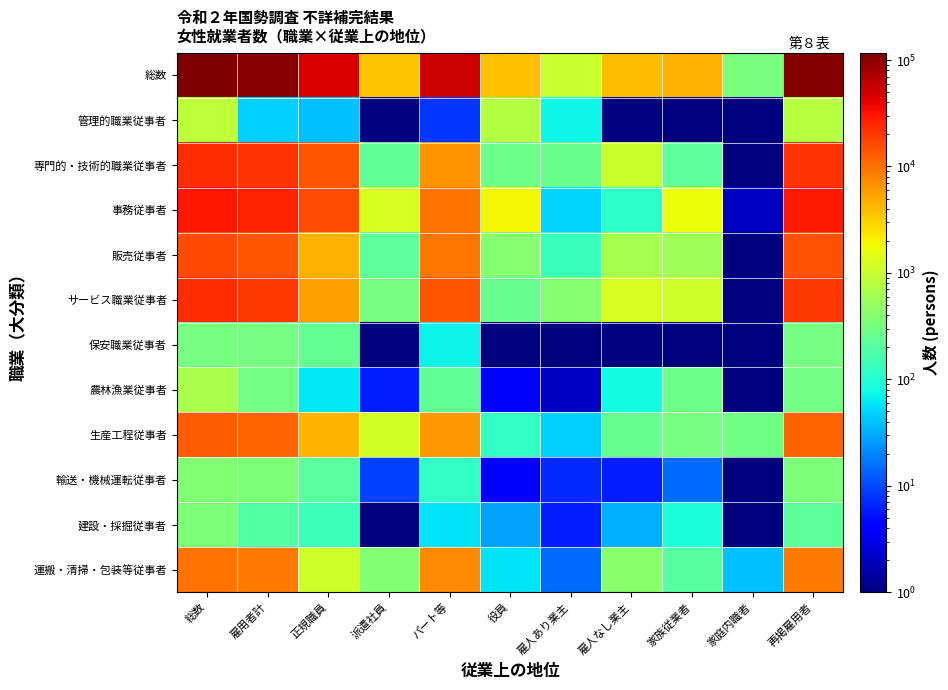

Reading left to right, what are all the values shown in this chart?

総数: 総数=117106.0	雇用者計=103614.0	正規職員=46243.0	派遣社員=3587.0	パート等=53784.0	役員=3815.0	雇人あり業主=999.0	雇人なし業主=3836.0	家族従業者=4503.0	家庭内職者=339.0	再掲雇用者=107429.0
管理的職業従事者: 総数=888.0	雇用者計=47.0	正規職員=39.0	派遣社員=0.1	パート等=8.0	役員=766.0	雇人あり業主=74.0	雇人なし業主=0.1	家族従業者=1.0	家庭内職者=0.1	再掲雇用者=813.0
専門的・技術的職業従事者: 総数=22937.0	雇用者計=21111.0	正規職員=14381.0	派遣社員=235.0	パート等=6495.0	役員=284.0	雇人あり業主=264.0	雇人なし業主=1054.0	家族従業者=224.0	家庭内職者=0.1	再掲雇用者=21395.0
事務従事者: 総数=30529.0	雇用者計=26751.0	正規職員=15644.0	派遣社員=1274.0	パート等=9833.0	役員=1895.0	雇人あり業主=50.0	雇人なし業主=110.0	家族従業者=1721.0	家庭内職者=2.0	再掲雇用者=28646.0
販売従事者: 総数=15772.0	雇用者計=14016.0	正規職員=4485.0	派遣社員=225.0	パート等=9306.0	役員=400.0	雇人あり業主=137.0	雇人なし業主=647.0	家族従業者=572.0	家庭内職者=0.1	再掲雇用者=14416.0
サービス職業従事者: 総数=22866.0	雇用者計=19891.0	正規職員=5720.0	派遣社員=325.0	パート等=13846.0	役員=249.0	雇人あり業主=396.0	雇人なし業主=1243.0	家族従業者=1087.0	家庭内職者=0.1	再掲雇用者=20140.0
保安職業従事者: 総数=315.0	雇用者計=313.0	正規職員=241.0	派遣社員=0.1	パート等=72.0	役員=0.1	雇人あり業主=1.0	雇人なし業主=0.1	家族従業者=1.0	家庭内職者=0.1	再掲雇用者=313.0
農林漁業従事者: 総数=660.0	雇用者計=299.0	正規職員=61.0	派遣社員=6.0	パート等=232.0	役員=4.0	雇人あり業主=2.0	雇人なし業主=77.0	家族従業者=278.0	家庭内職者=0.1	再掲雇用者=303.0
生産工程従事者: 総数=12693.0	雇用者計=11657.0	正規職員=4229.0	派遣社員=1126.0	パート等=6302.0	役員=125.0	雇人あり業主=47.0	雇人なし業主=251.0	家族従業者=315.0	家庭内職者=298.0	再掲雇用者=11782.0
輸送・機械運転従事者: 総数=381.0	雇用者計=349.0	正規職員=216.0	派遣社員=9.0	パート等=124.0	役員=4.0	雇人あり業主=7.0	雇人なし業主=6.0	家族従業者=15.0	家庭内職者=0.1	再掲雇用者=353.0
建設・採掘従事者: 総数=353.0	雇用者計=198.0	正規職員=138.0	派遣社員=0.1	パート等=60.0	役員=29.0	雇人あり業主=6.0	雇人なし業主=32.0	家族従業者=88.0	家庭内職者=0.1	再掲雇用者=227.0
運搬・清掃・包装等従事者: 総数=9712.0	雇用者計=8982.0	正規職員=1089.0	派遣社員=387.0	パート等=7506.0	役員=59.0	雇人あり業主=15.0	雇人なし業主=416.0	家族従業者=201.0	家庭内職者=39.0	再掲雇用者=9041.0